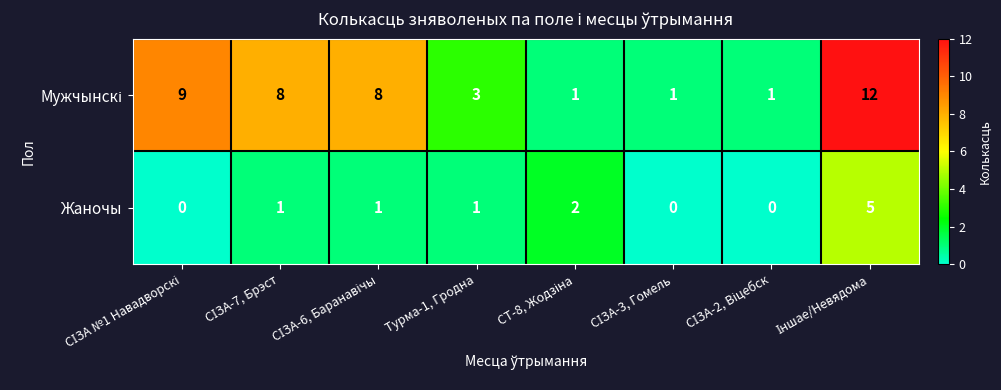

How many data points in Жаночы are less than 1?

3